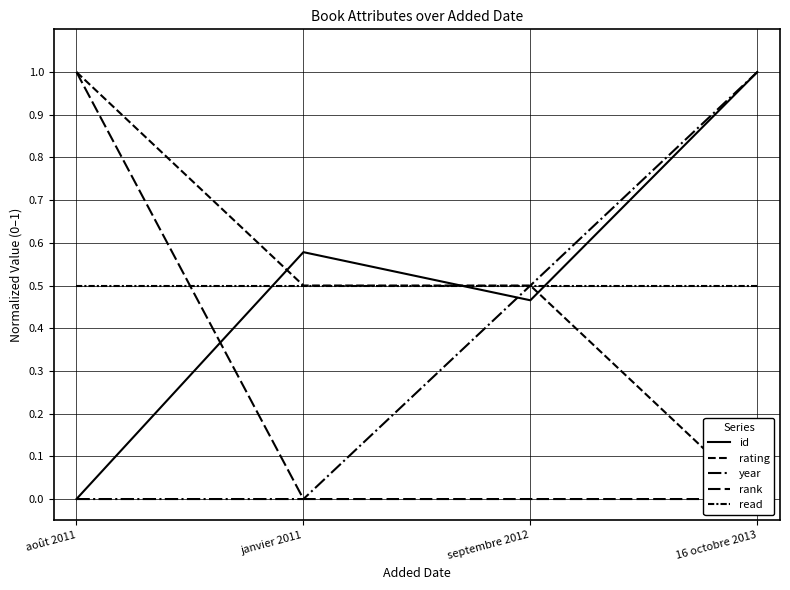

True or false: id has more than 2 points higher than both neighbors.

False